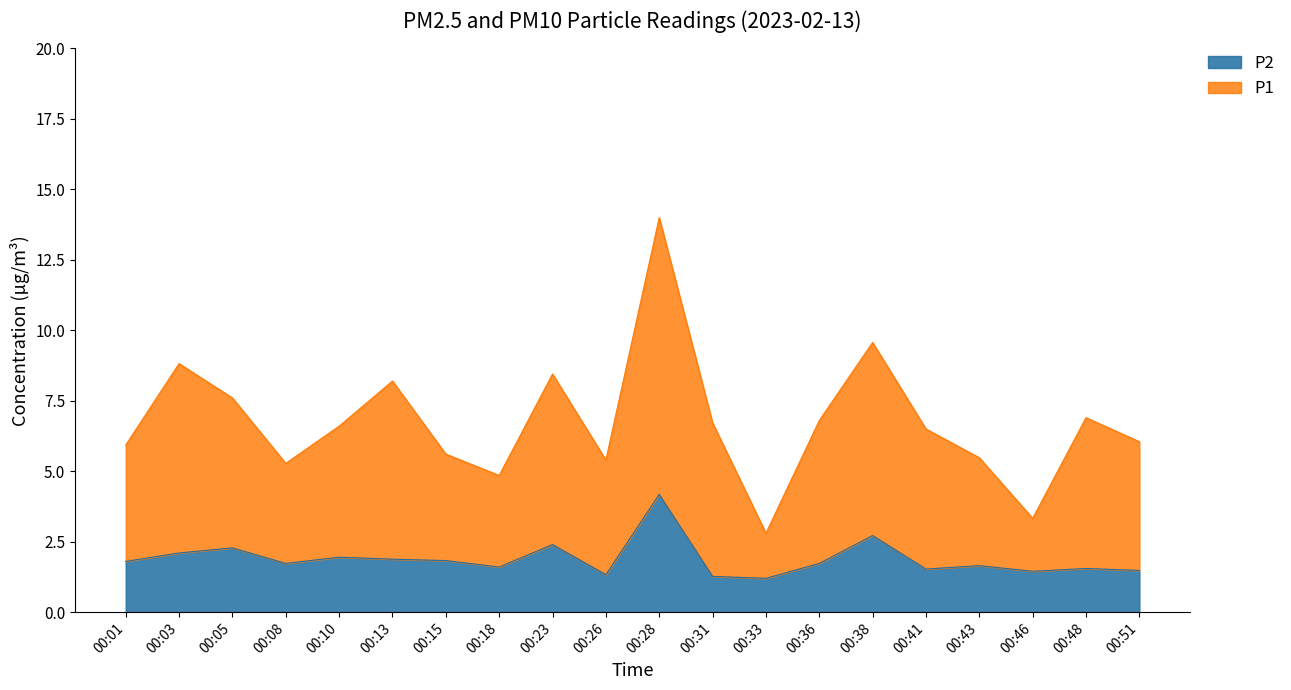

List the labels in order of P2 value, smallest first.

00:33, 00:31, 00:26, 00:46, 00:51, 00:41, 00:48, 00:18, 00:43, 00:08, 00:36, 00:01, 00:15, 00:13, 00:10, 00:03, 00:05, 00:23, 00:38, 00:28